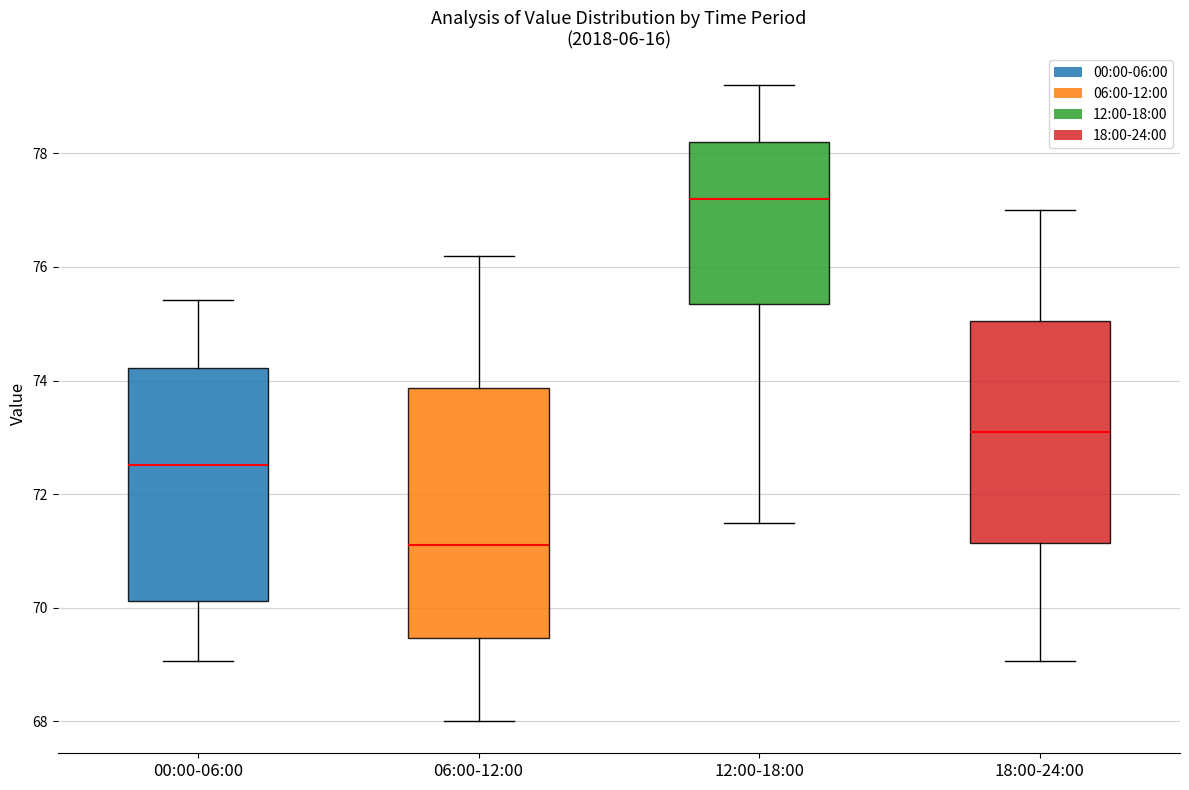

Which box is the tallest, from its lower edge to its upper edge?

06:00-12:00